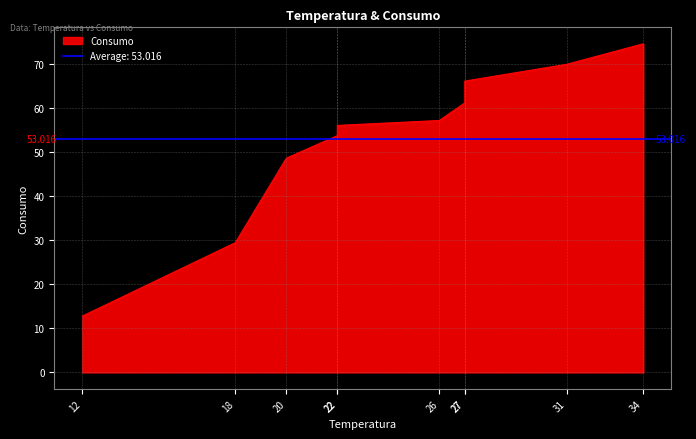

What is the average value?

53.0